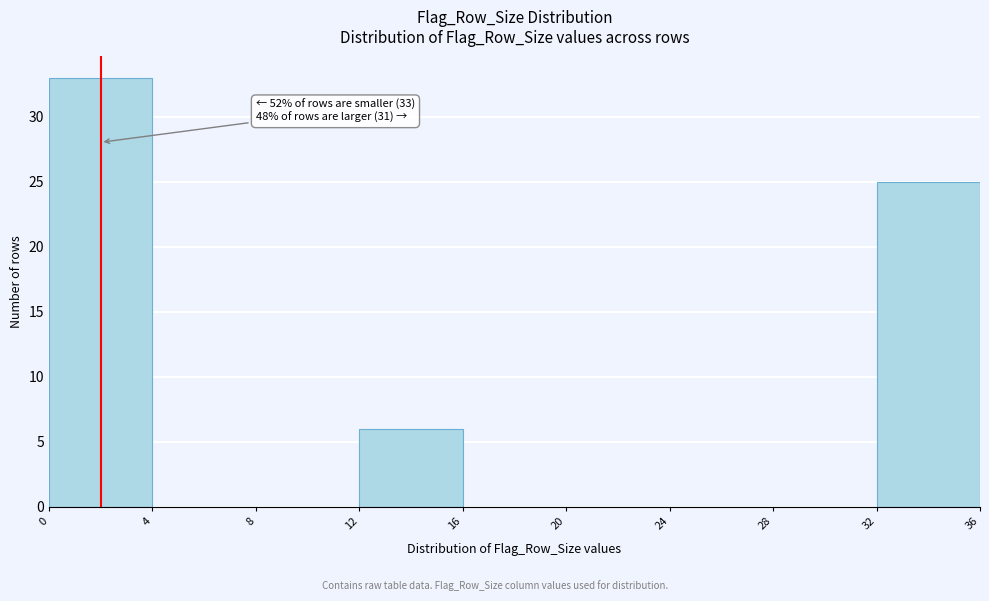

Over which range of the x-axis is the bar tallest?

0 to 4